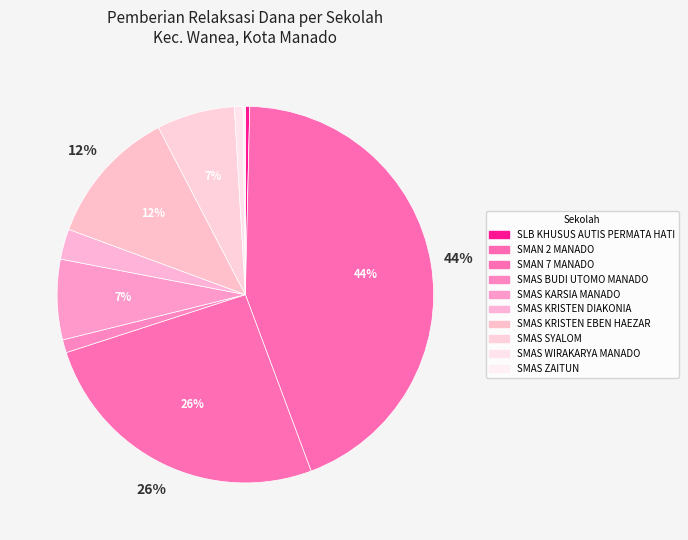

The SMAS KRISTEN DIAKONIA slice represents 3% of the pie. True or false?

True